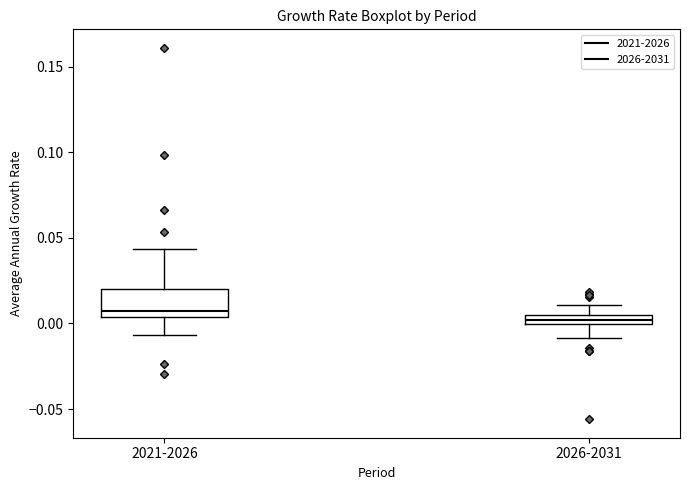

Where does the upper whisker of the box for 2021-2026 end on the y-axis? The values are not printed on the chart, so give them approximately, as read against the axis.

0.045